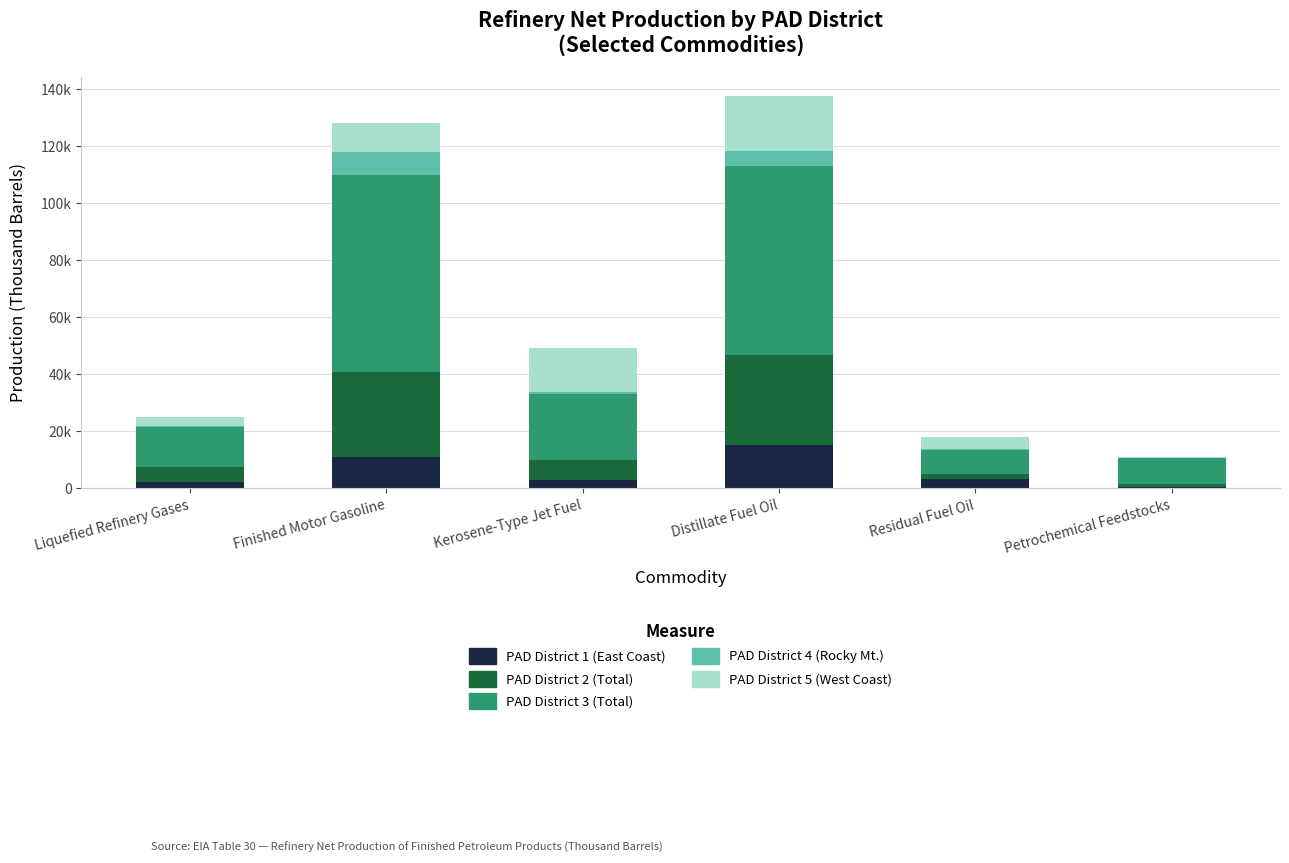

What is the sum of the PAD District 4 (Rocky Mt.) values at Residual Fuel Oil and Petrochemical Feedstocks?

286